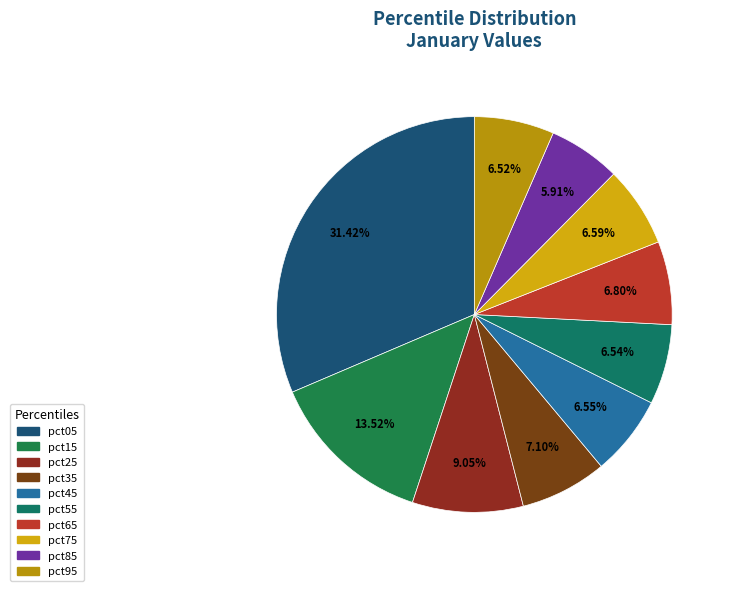

What percentage do pct15 and pct25 together represent?

22.6%